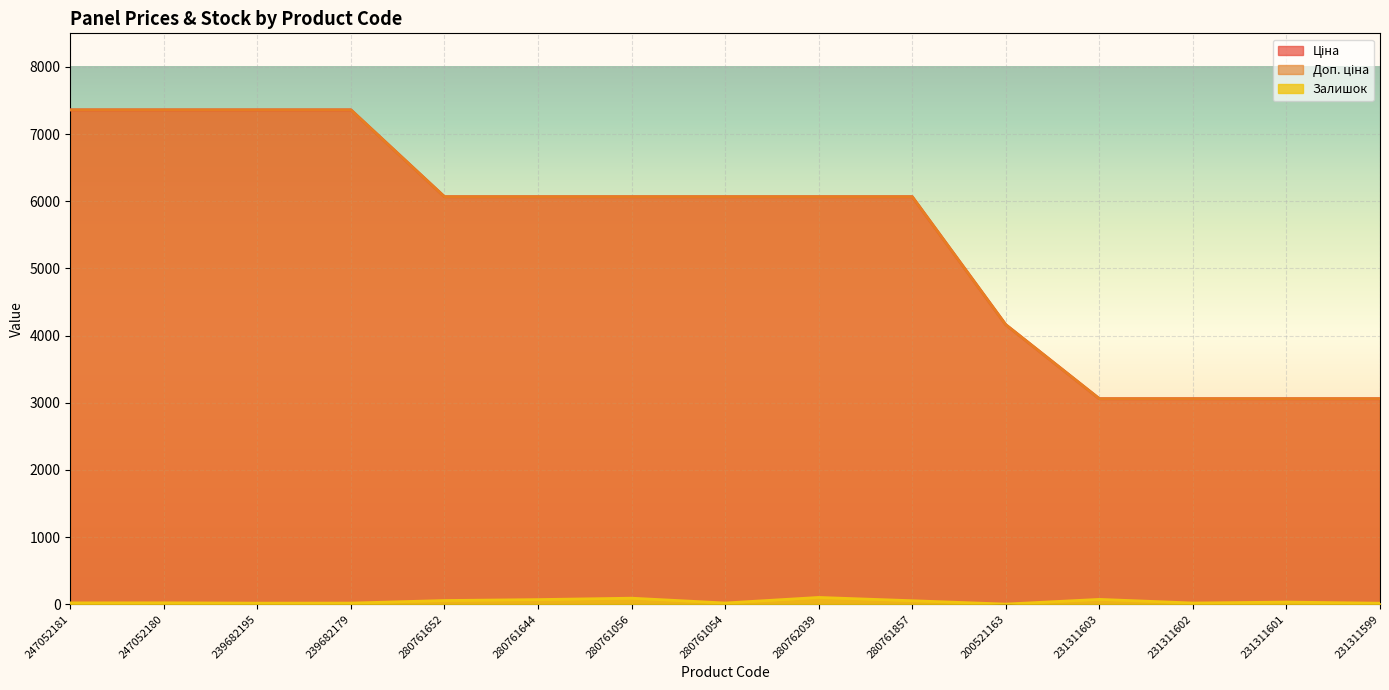

Is the value of Ціна at 200521163 greater than the value of Доп. ціна at 200521163?

No